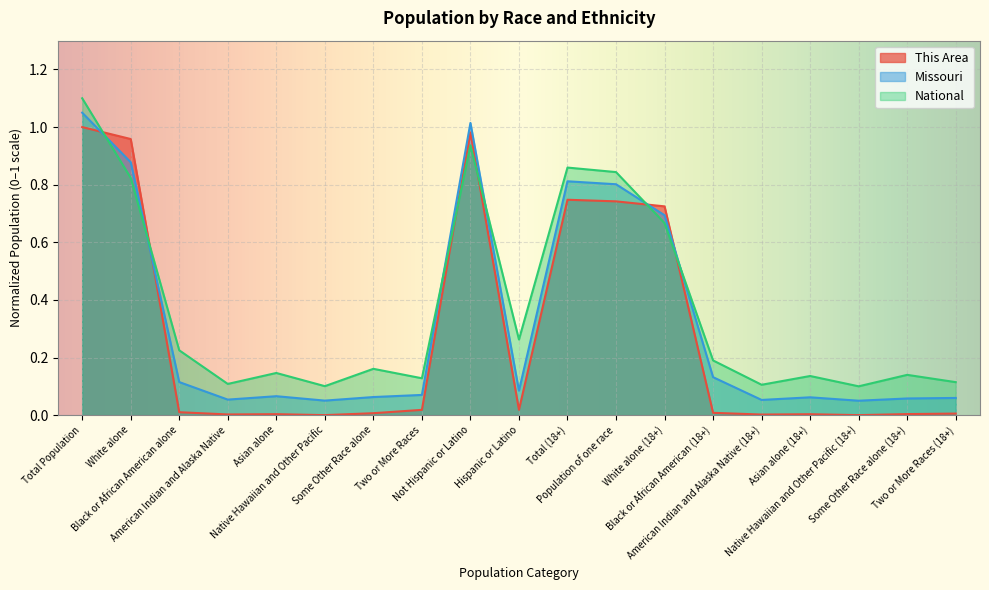

True or false: This Area has a value of 0.7 at Total (18+).

True